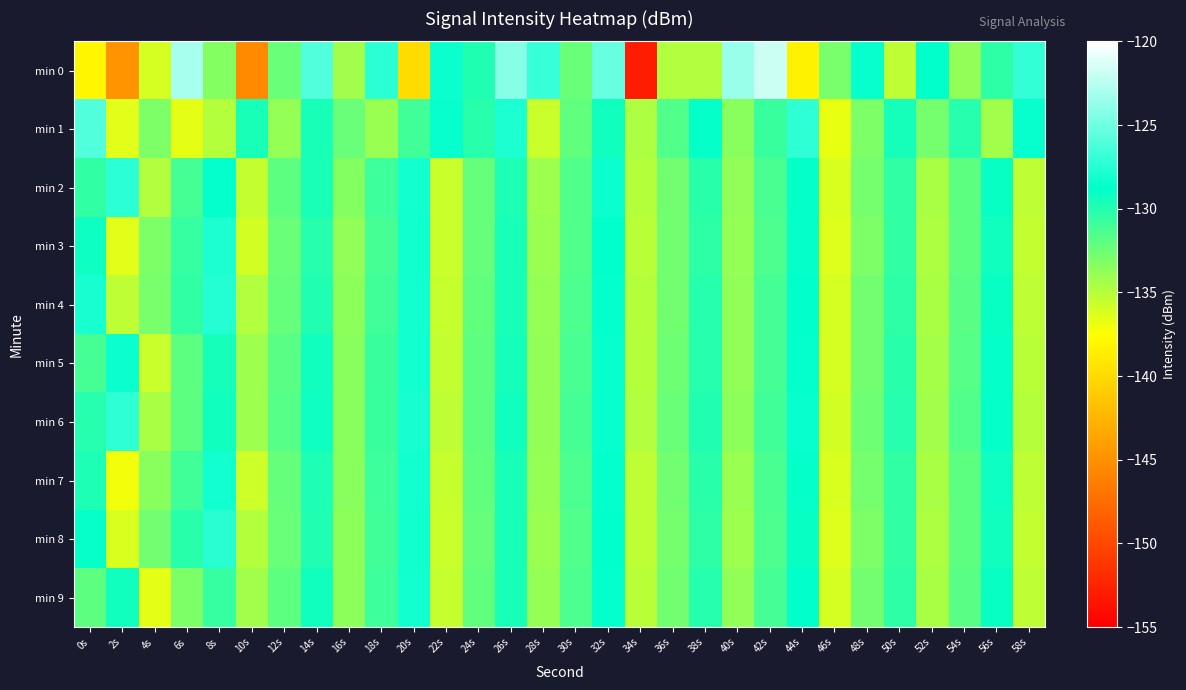

At which category is the sum across all series the highest?

32s